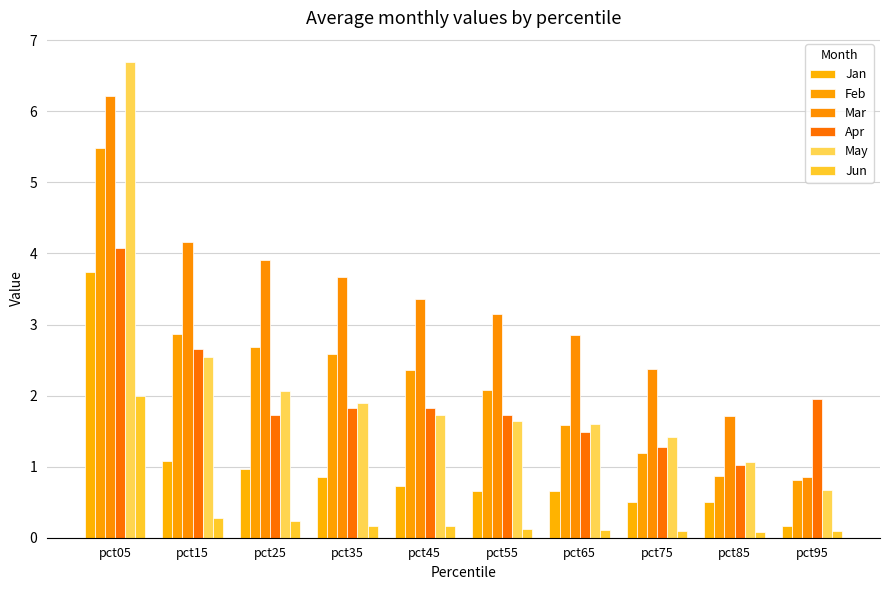

What are all the series names shown in the legend?

Jan, Feb, Mar, Apr, May, Jun